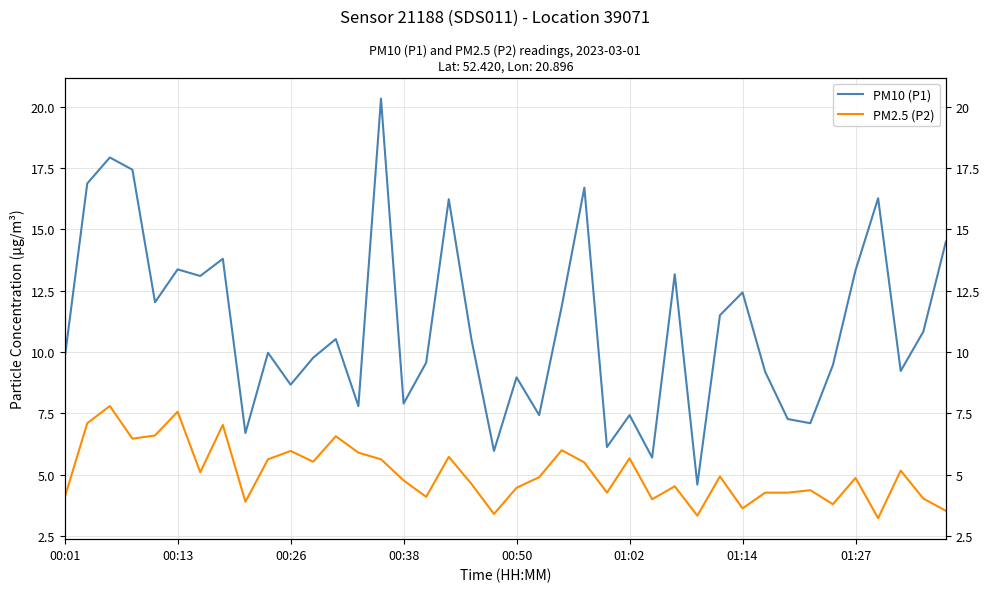

Does the chart display data point markers on the line(s)?

No